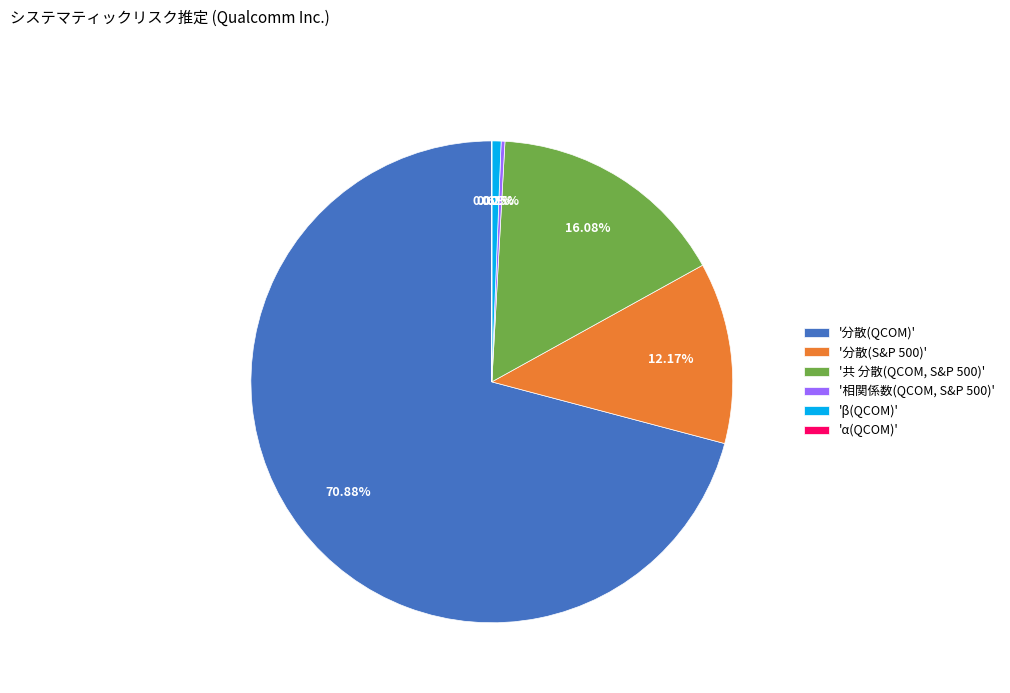

Does '分散(S&P 500)' account for over 50% of the chart?

No